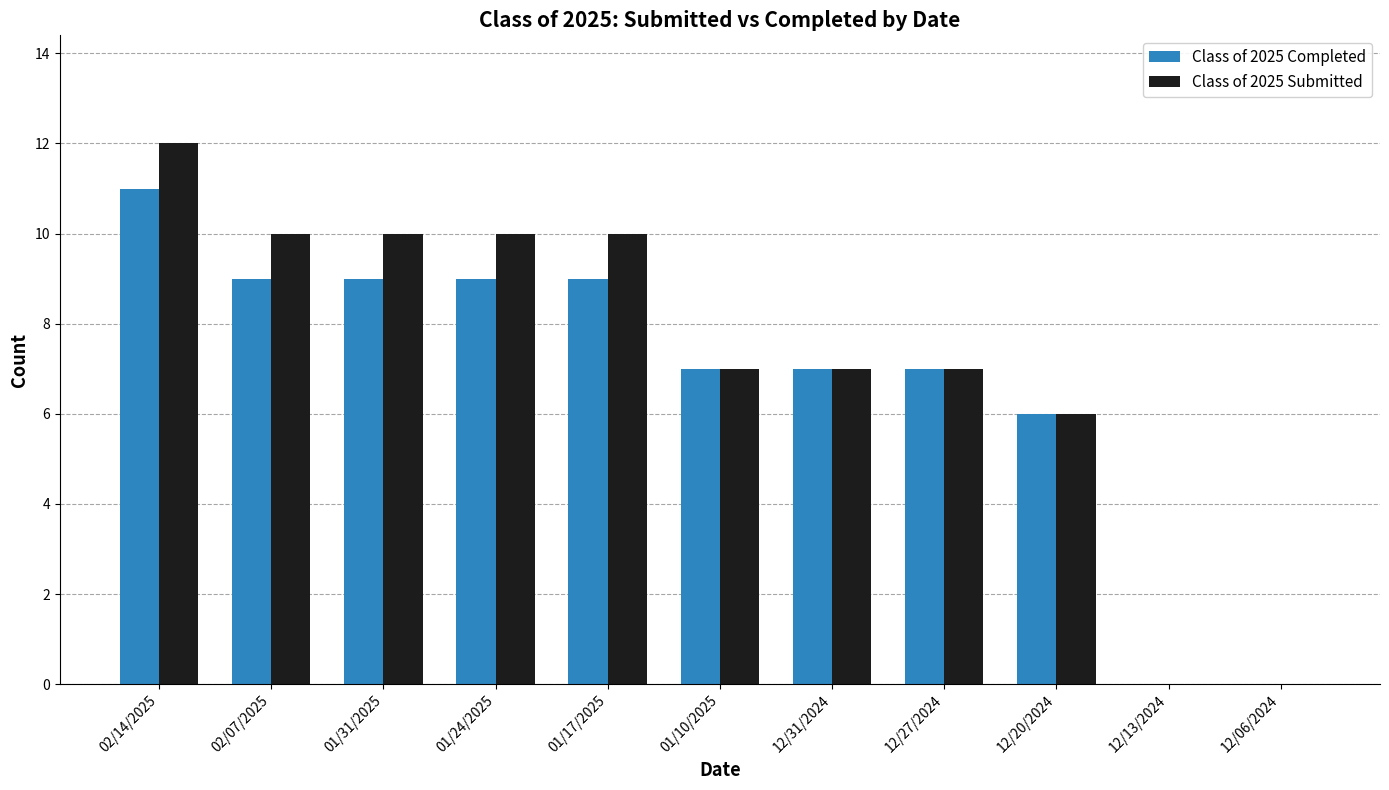

How many distinct data groups are displayed?

2